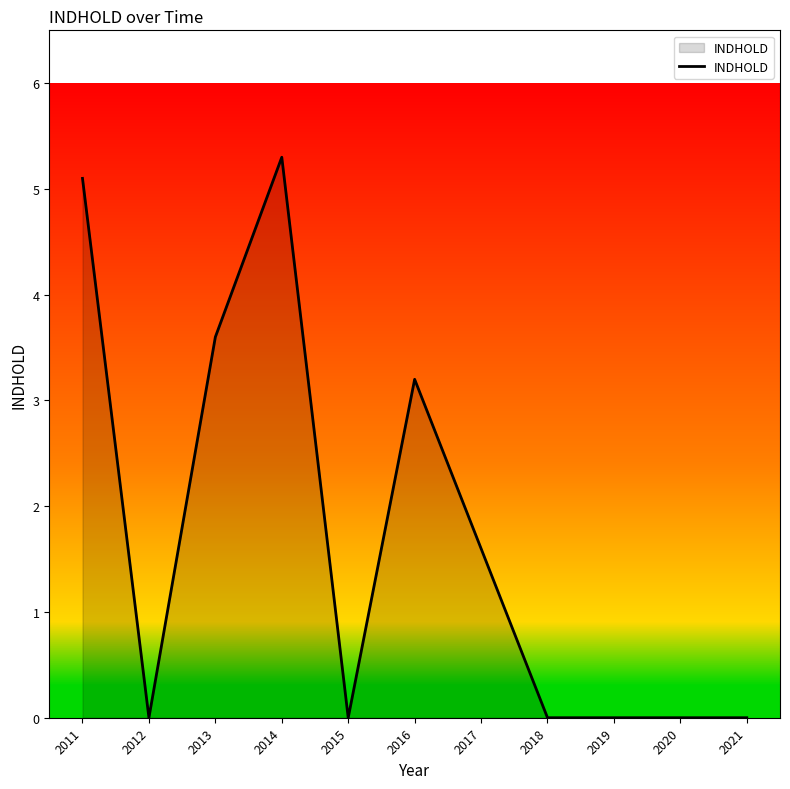

The value at 2019 is 0.0. True or false?

True